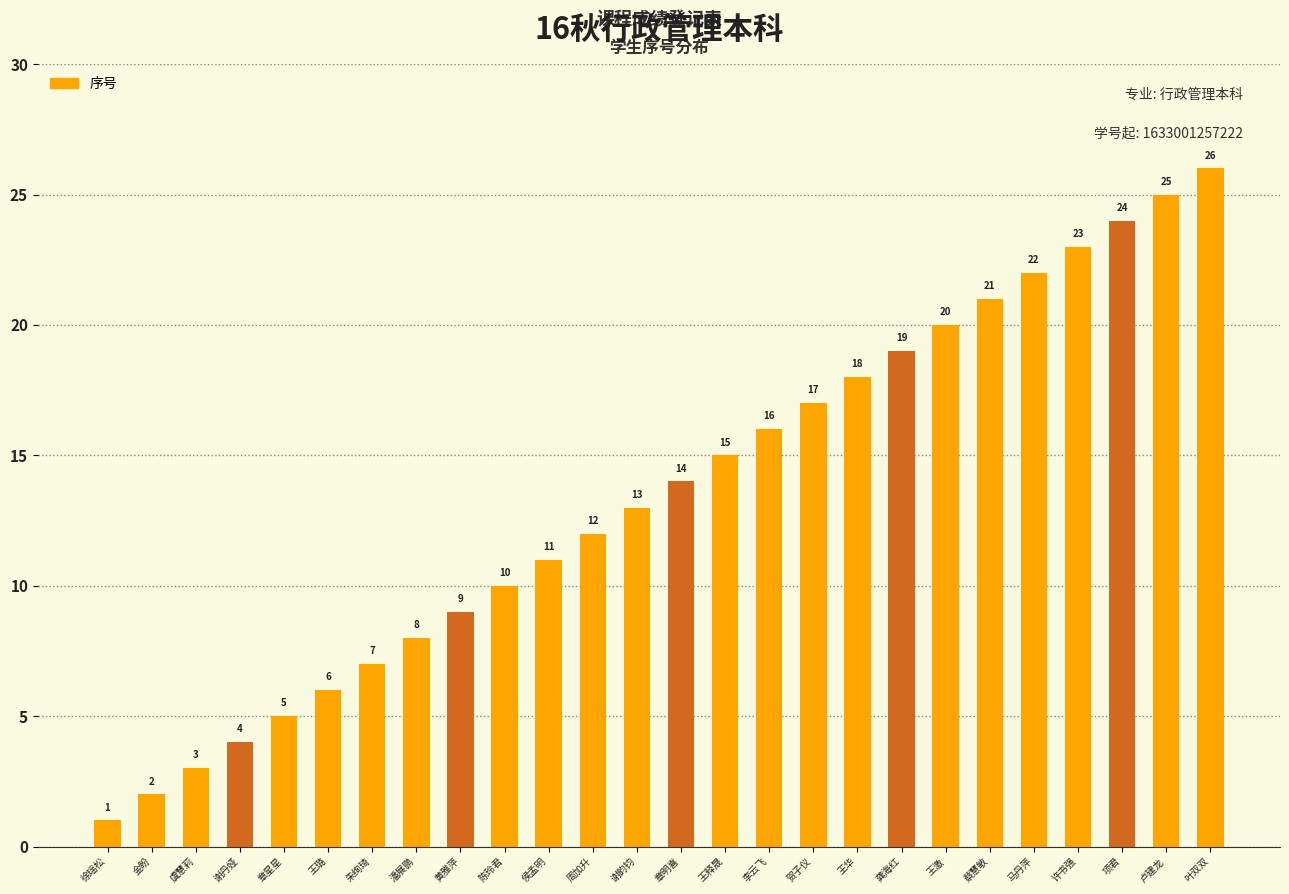

What is the difference between the maximum and second lowest values?

24